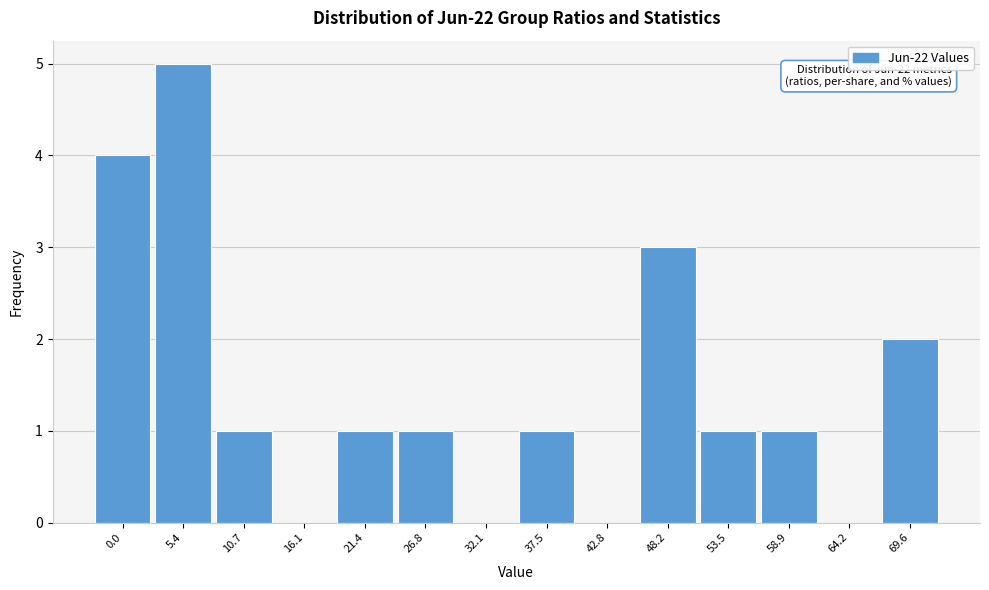

Reading left to right, extract all data points from this chart.

0.0=4	5.4=5	10.7=1	16.1=0	21.4=1	26.8=1	32.1=0	37.5=1	42.8=0	48.2=3	53.5=1	58.9=1	64.2=0	69.6=2